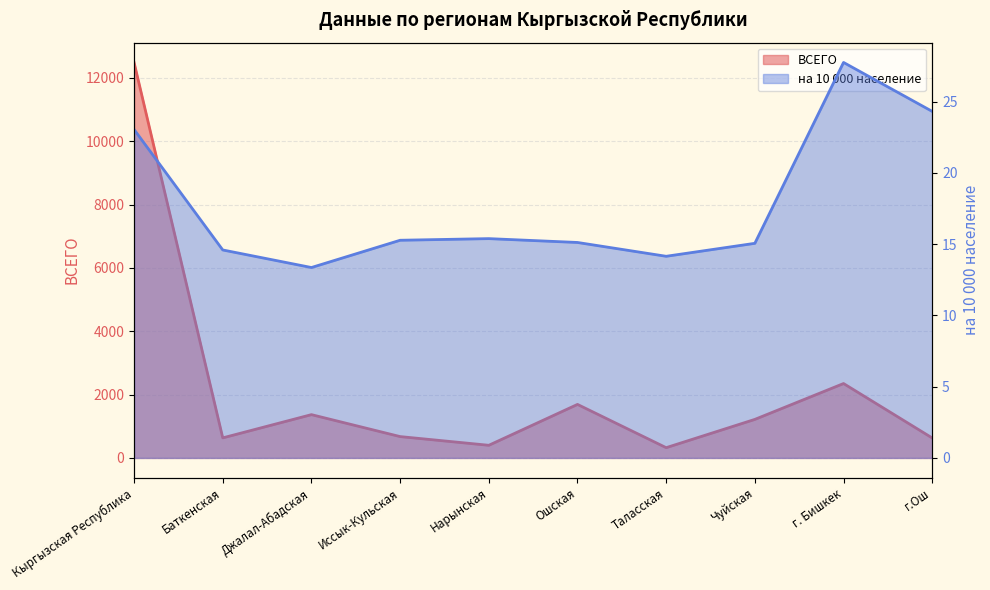

True or false: на 10 000 население has more than 1 points higher than both neighbors.

True